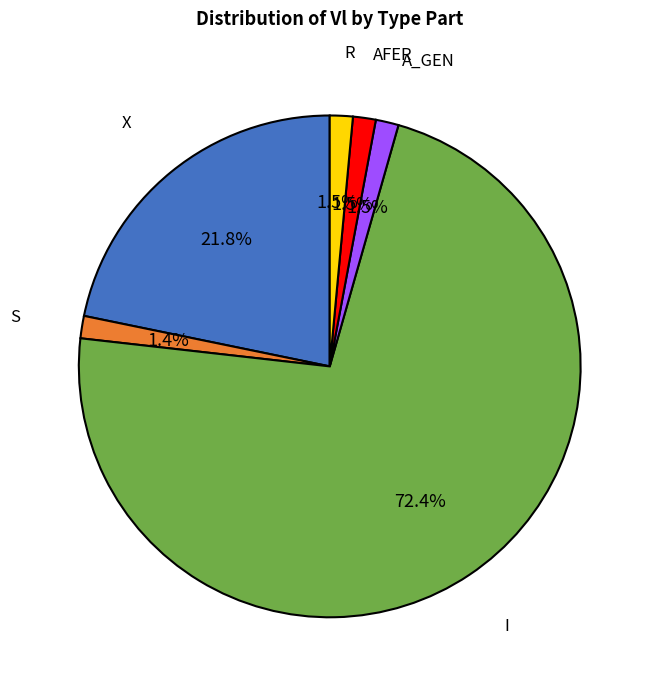

Is there any slice that represents more than half of the pie?

Yes